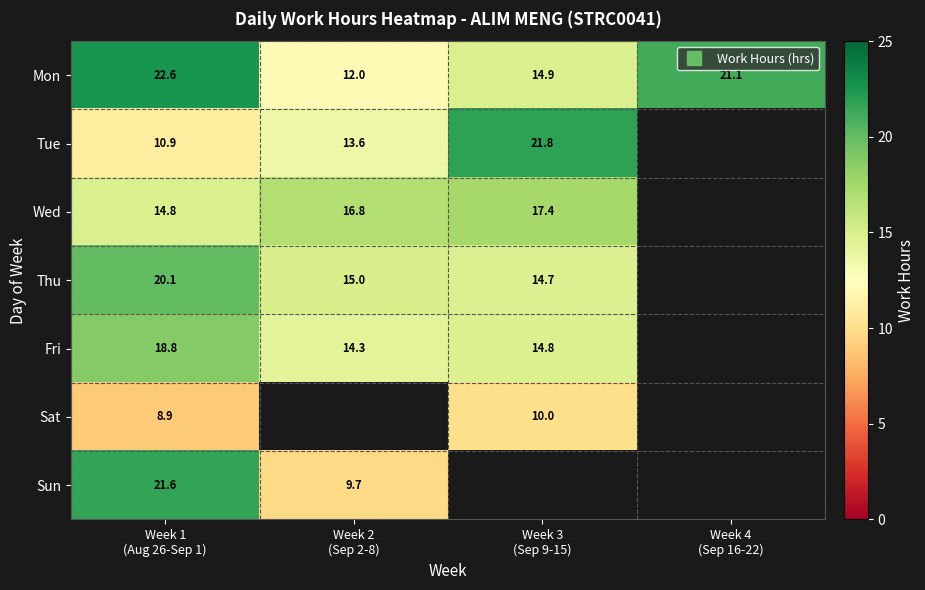

True or false: Sat has a value of 8.9 at Week 1 (Aug 26-Sep 1).

True